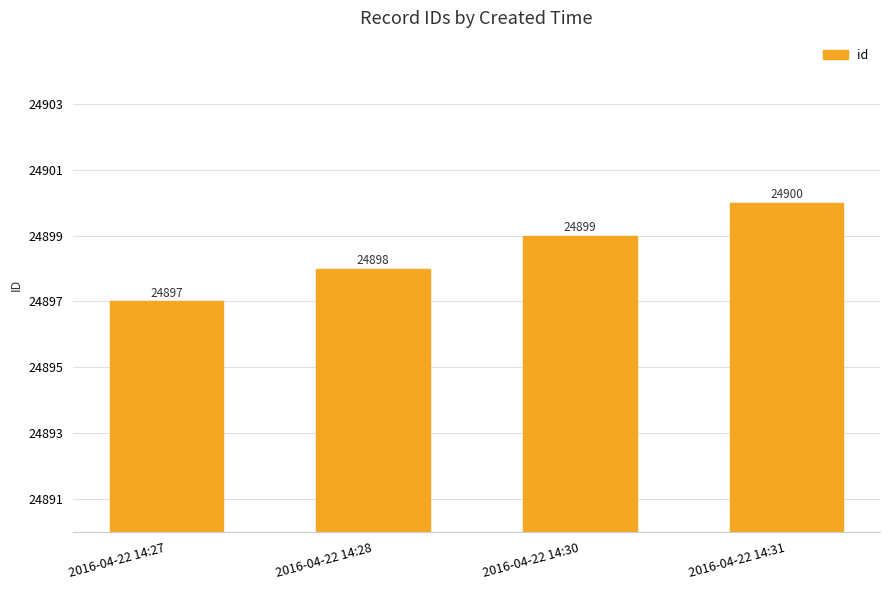

Rank the categories by value from highest to lowest.

2016-04-22 14:31, 2016-04-22 14:30, 2016-04-22 14:28, 2016-04-22 14:27